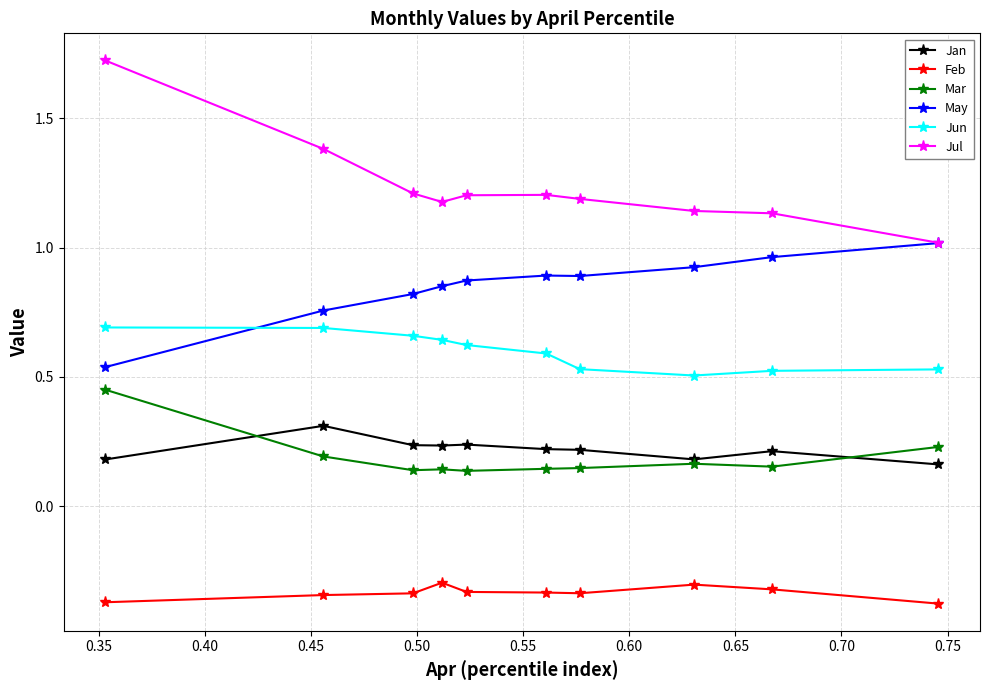

Which series has the largest range (max minus min)?

Jul